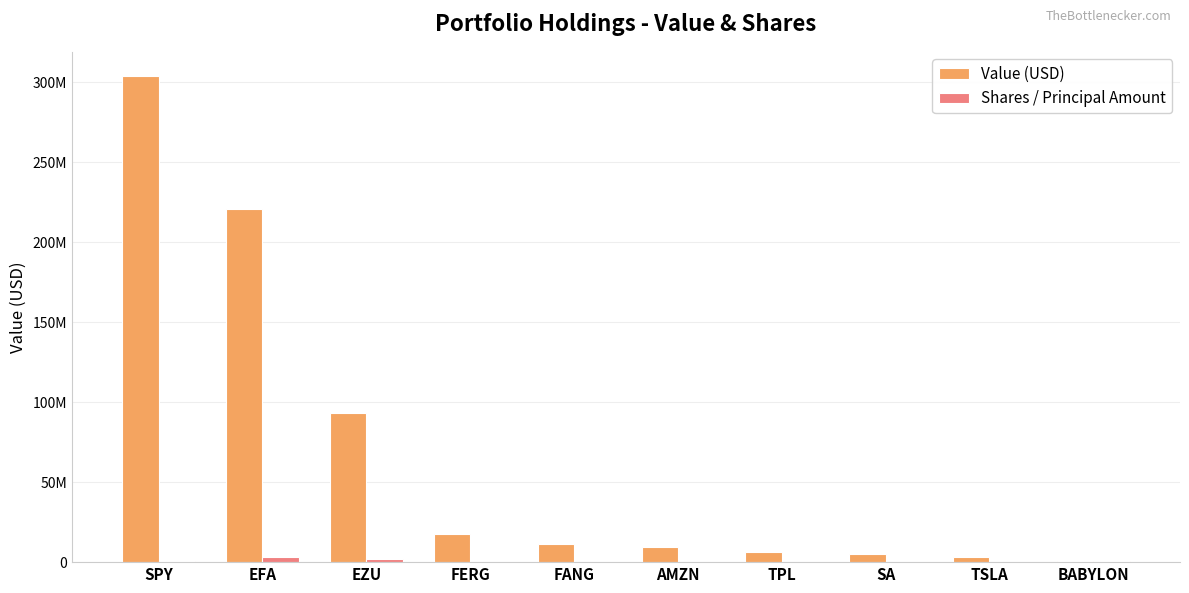

Are the bars grouped side by side (vs. stacked)?

Yes